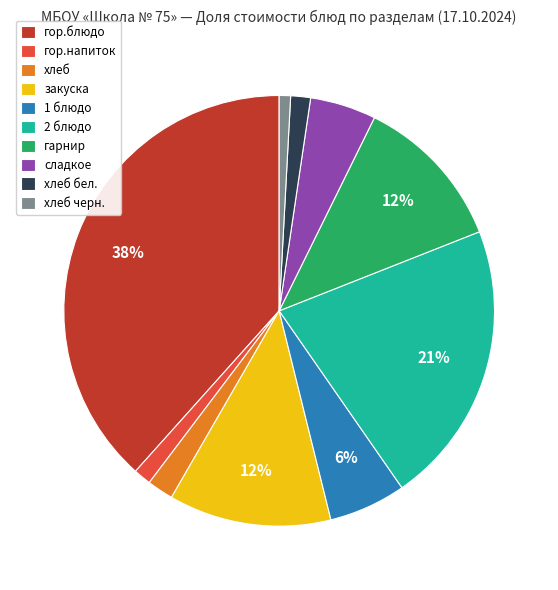

To the nearest percent, what is the average slice percentage?

10%